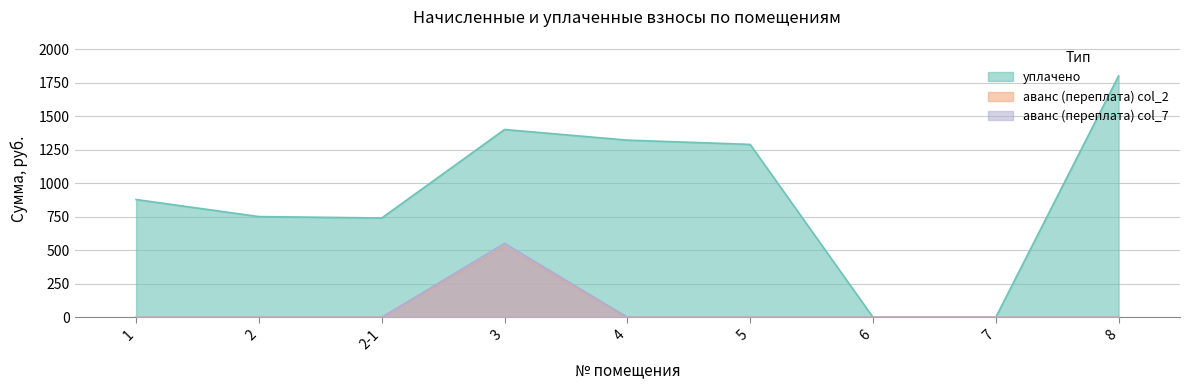

What is the average value of the аванс (переплата) series?

58.4